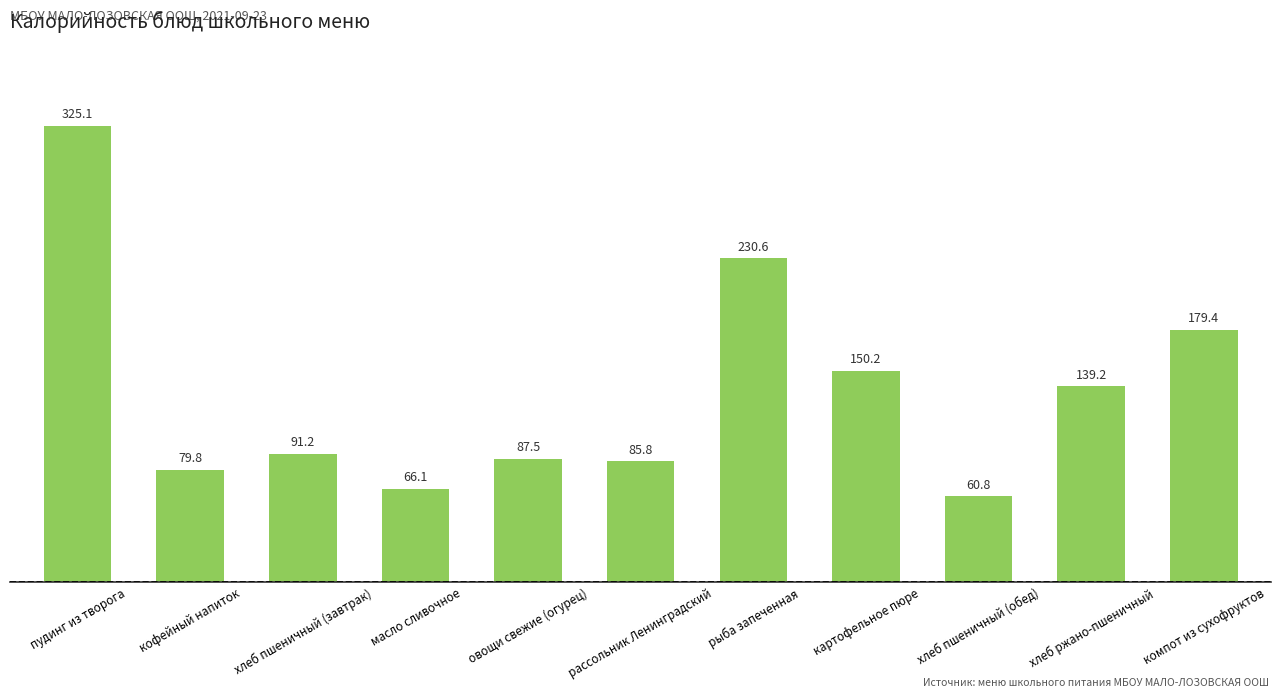

Rank the categories by value from lowest to highest.

хлеб пшеничный (обед), масло сливочное, кофейный напиток, рассольник Ленинградский, овощи свежие (огурец), хлеб пшеничный (завтрак), хлеб ржано-пшеничный, картофельное пюре, компот из сухофруктов, рыба запеченная, пудинг из творога